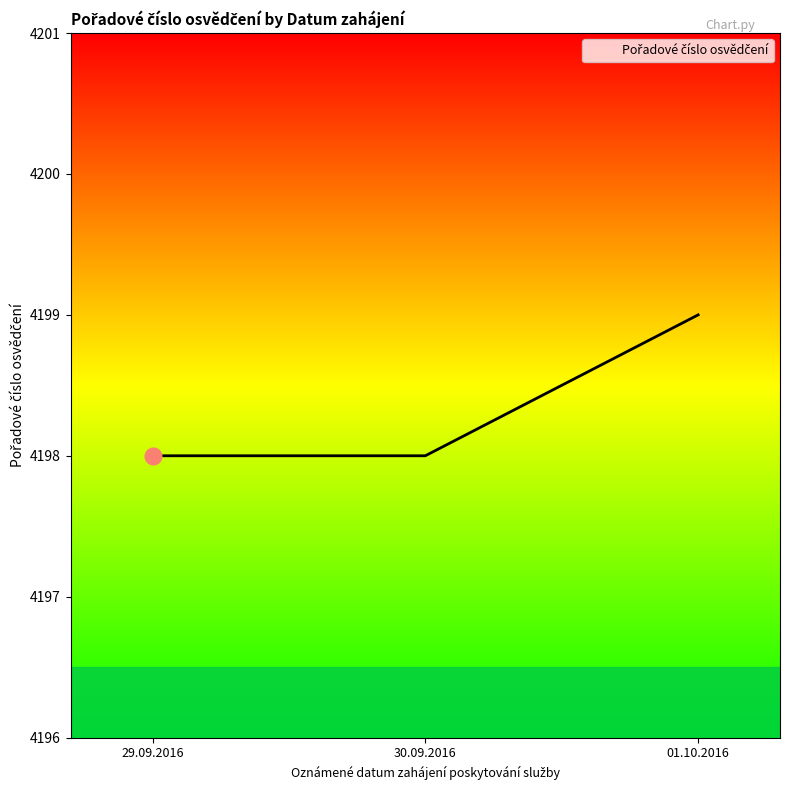

What is the sum of all values?

12595